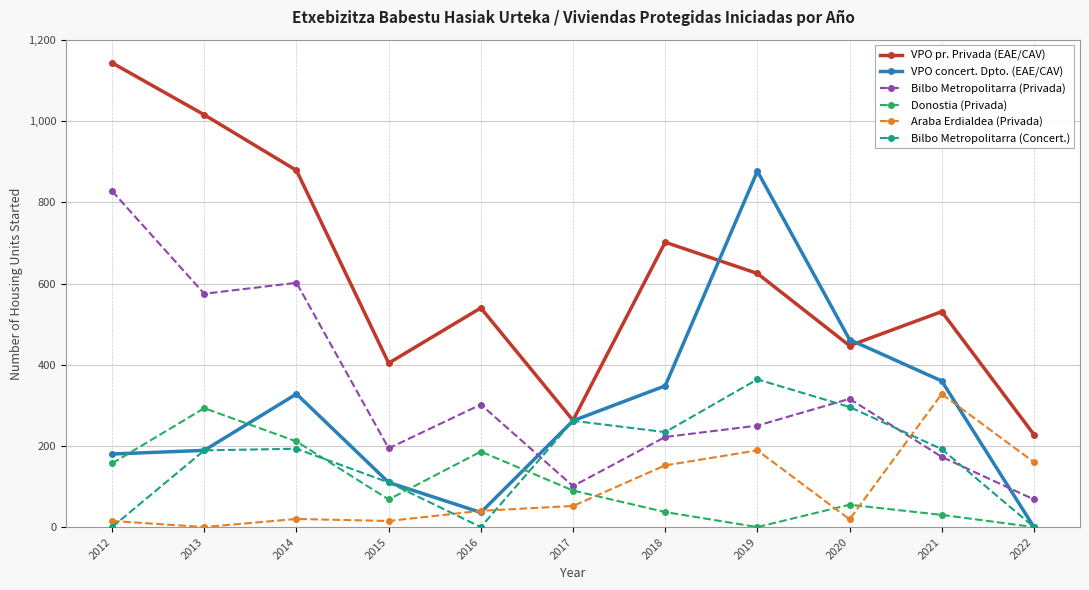

True or false: Bilbo Metropolitarra (Privada) has more than 2 points higher than both neighbors.

True